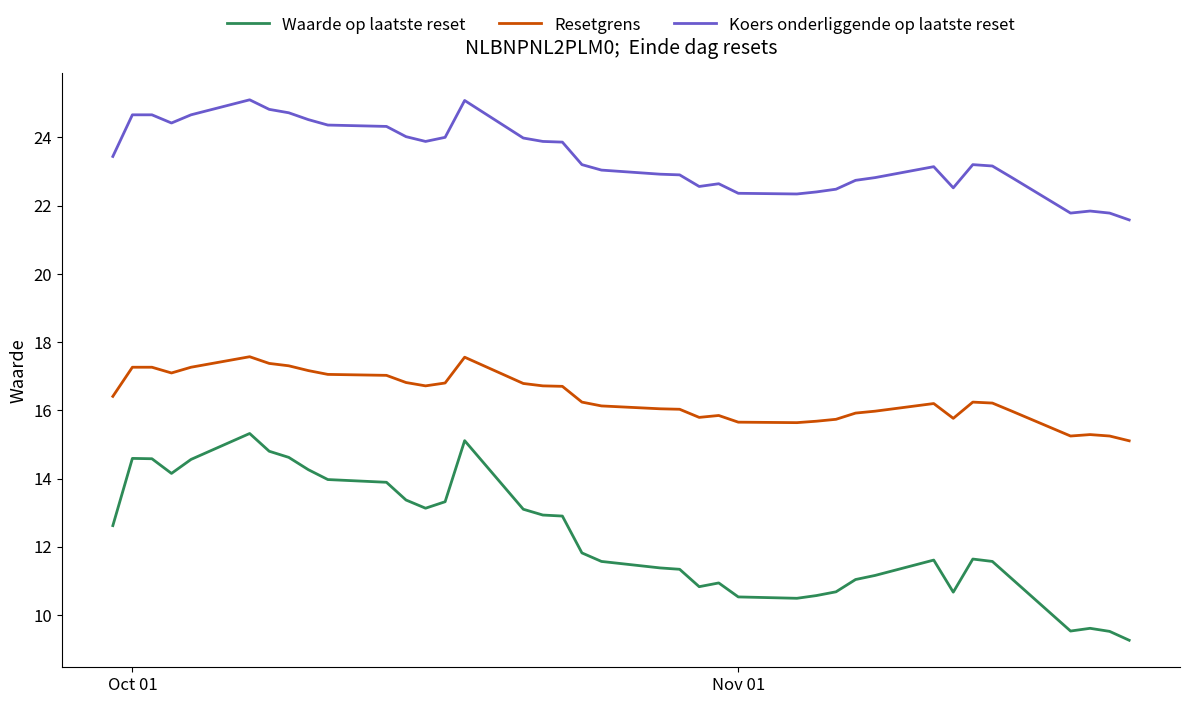

Rank the series by their average value, from highest to lowest.

Koers onderliggende op laatste reset, Resetgrens, Waarde op laatste reset